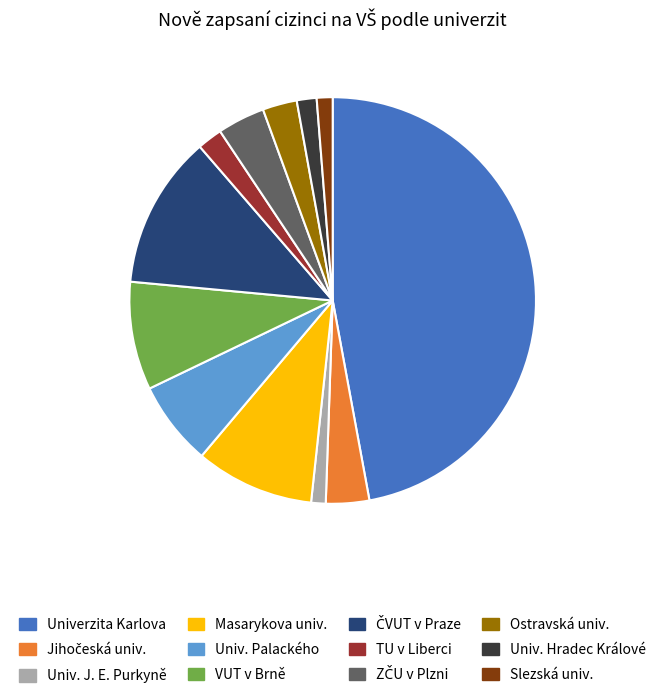

True or false: Masarykova univ. accounts for 9% of the total.

True